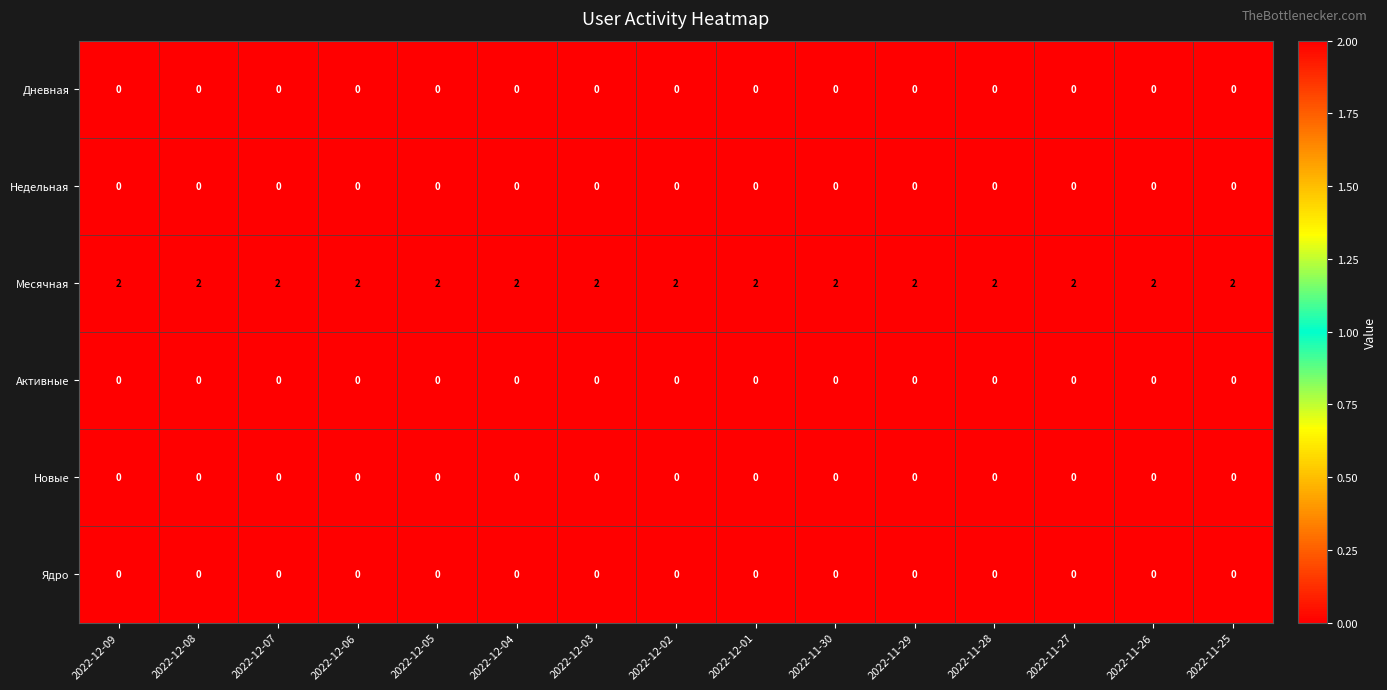

What is the total value across all series at 2022-11-27?

2